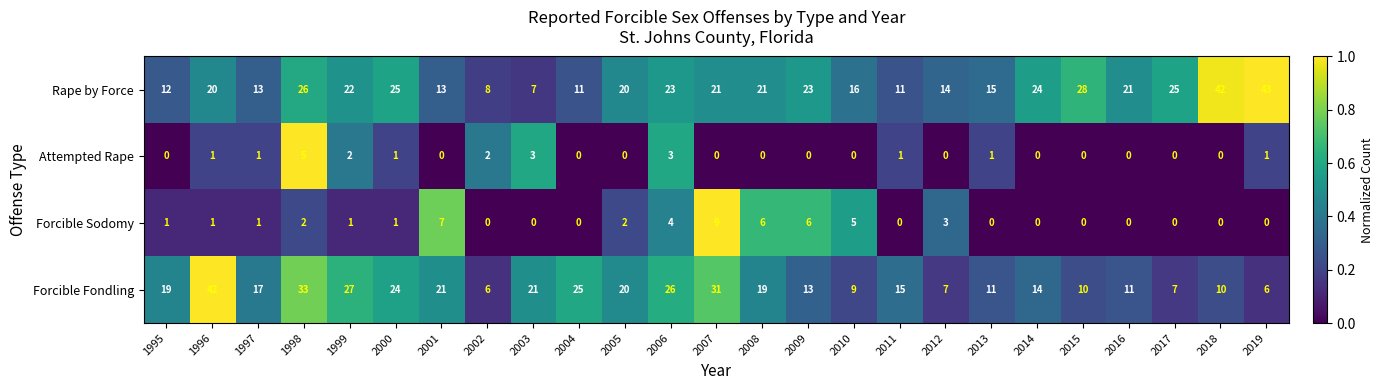

Which series has the largest total across all categories?

Rape by Force